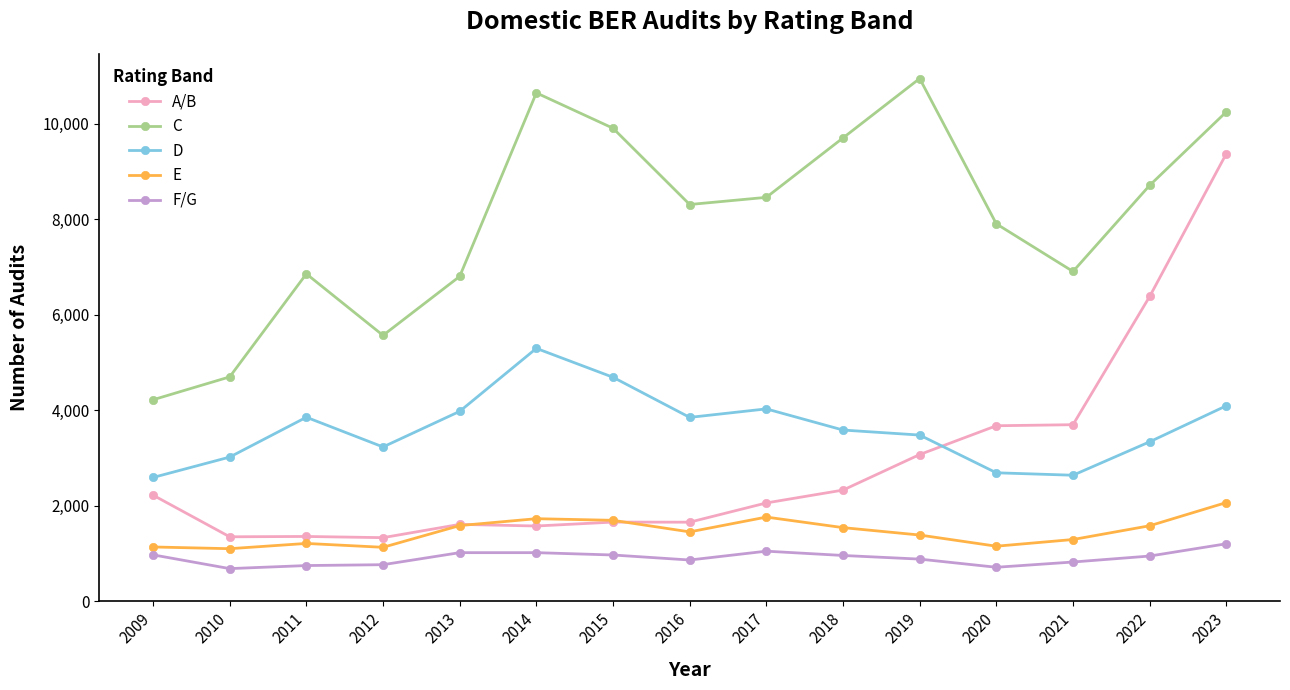

Which series has the largest range (max minus min)?

A/B